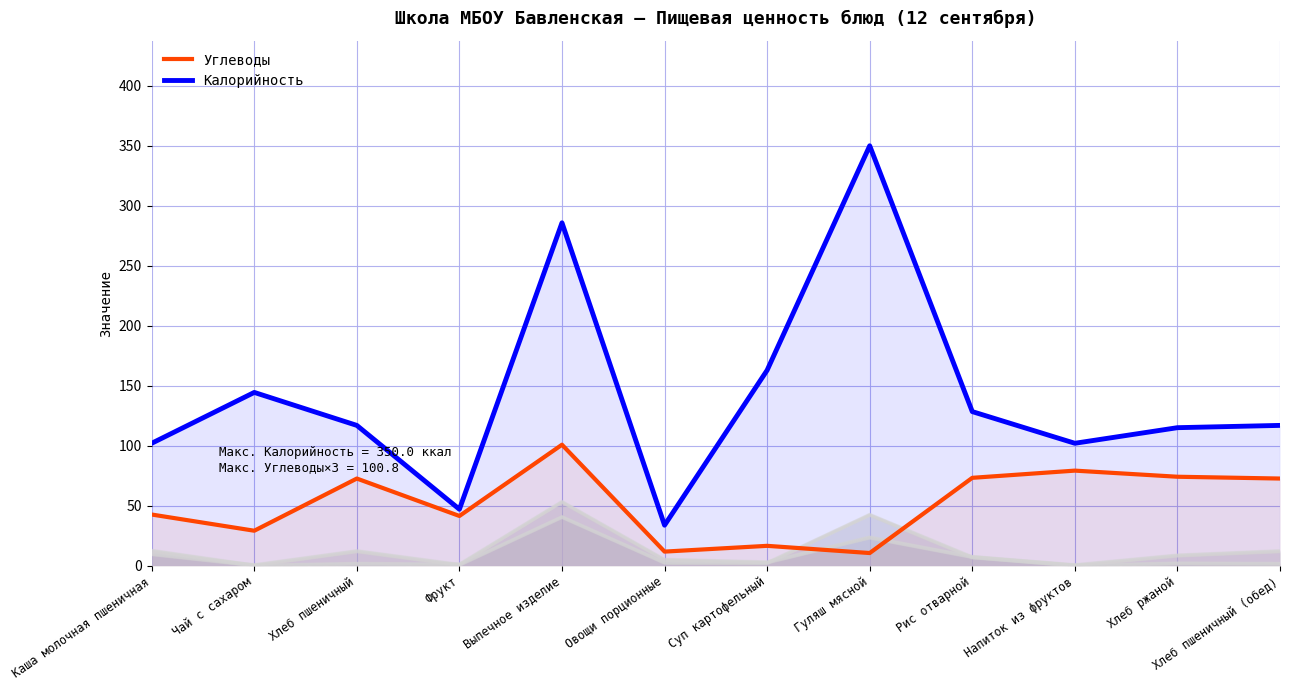

True or false: Углеводы has more than 2 interior local peaks.

True